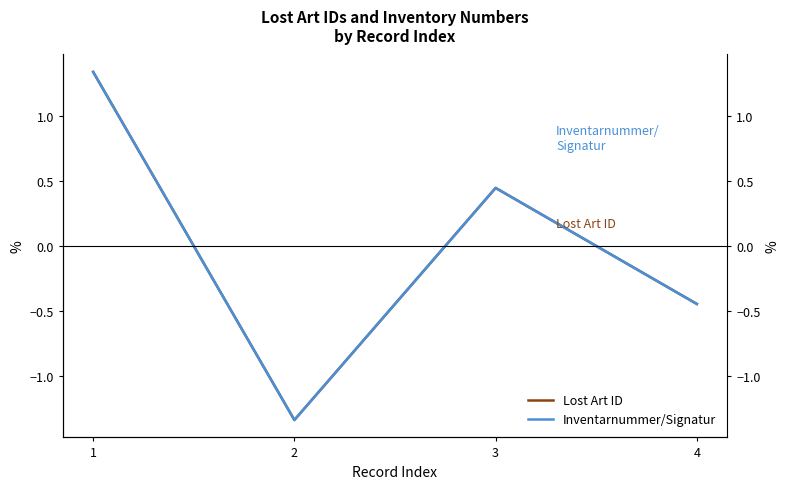

Reading left to right, extract all data points from this chart.

Lost Art ID: 1=1.3	2=-1.3	3=0.4	4=-0.4
Inventarnummer/Signatur: 1=1.3	2=-1.3	3=0.4	4=-0.4